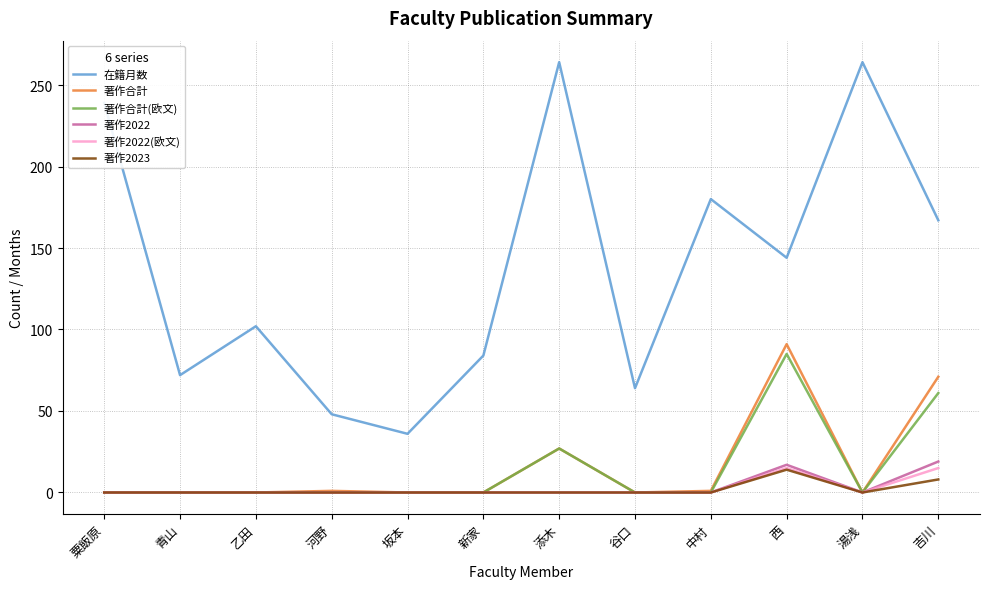

How many 著作合計(欧文) values are between 0 and 27?

10